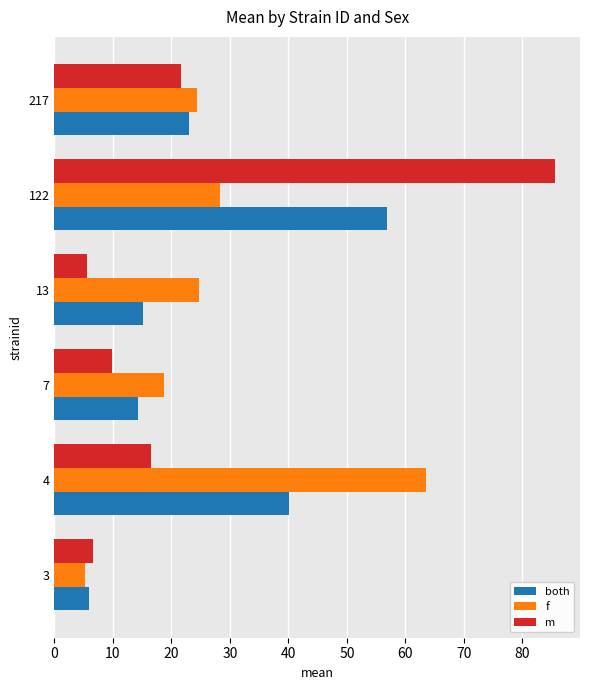

How many data points does each series have?

6